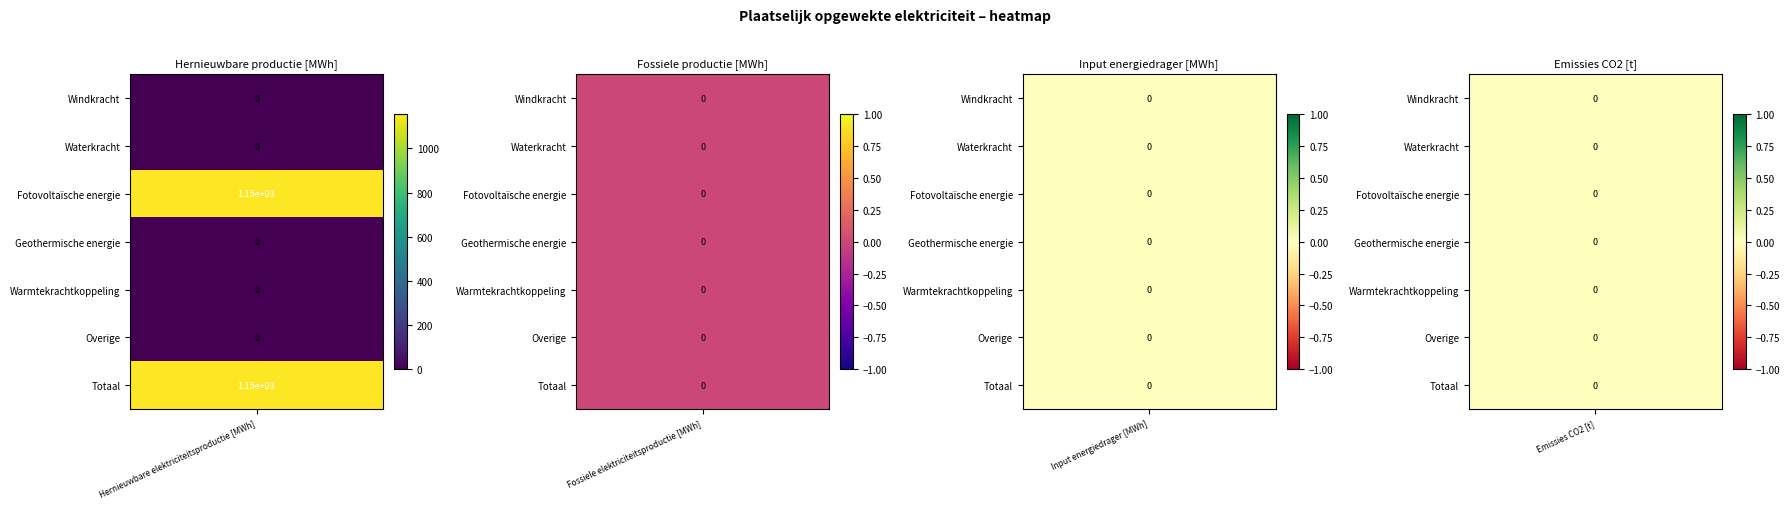

What is the maximum value shown in the chart?

1154.0